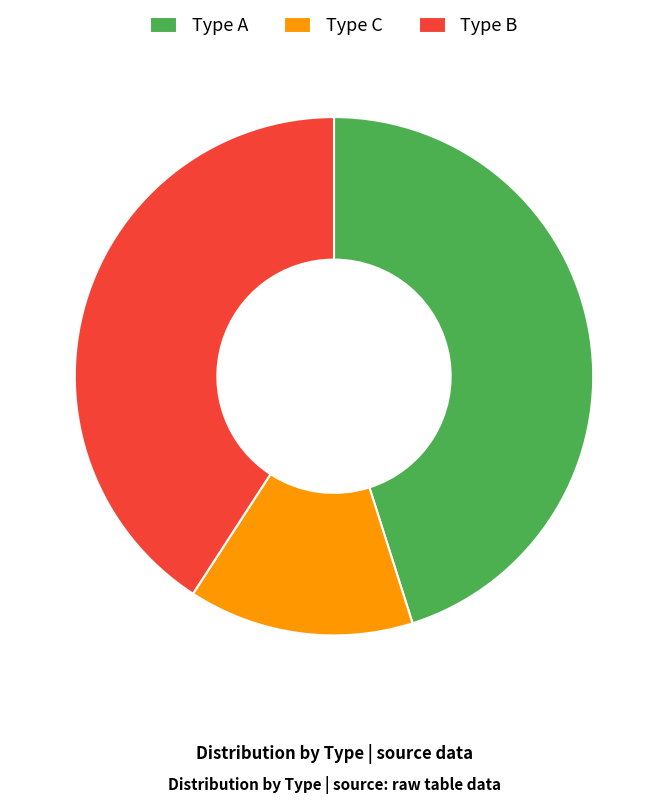

How many slices are in this pie chart?

3